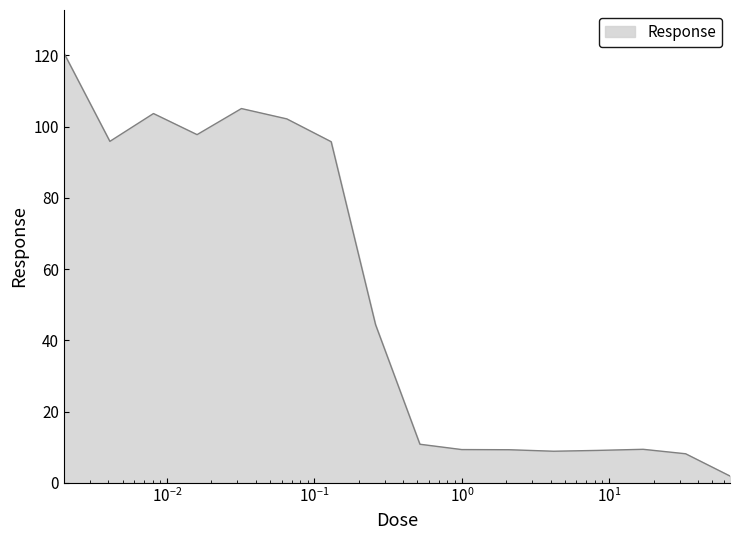

How many lines are shown in the chart?

1